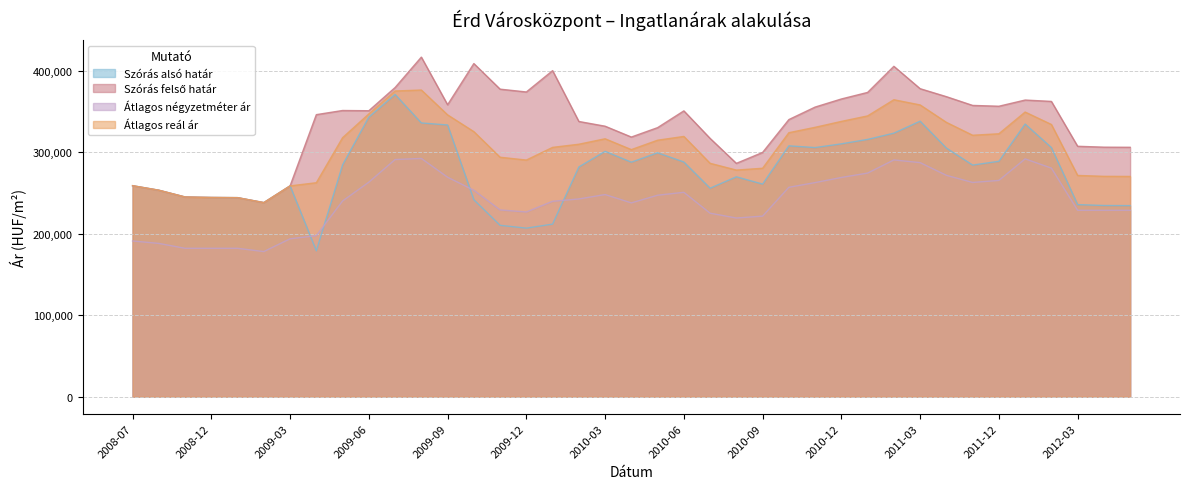

Reading left to right, transcribe all the data shown in this chart.

Szórás alsó határ: 2008-07=258780	2008-10=253242	2008-11=244936	2008-12=244342	2009-01=244119	2009-02=238033	2009-03=258535	2009-04=178922	2009-05=284291	2009-06=342886	2009-07=370678	2009-08=335758	2009-09=333252	2009-10=241569	2009-11=210188	2009-12=206730	2010-01=211669	2010-02=281724	2010-03=300917	2010-04=287621	2010-05=299158	2010-06=287851	2010-07=255704	2010-08=269698	2010-09=260758	2010-10=307679	2010-11=305551	2010-12=310123	2011-01=315557	2011-02=323216	2011-03=337914	2011-05=304961	2011-11=284077	2011-12=288701	2012-01=334392	2012-02=305602	2012-03=235600	2012-04=234512	2012-05=234368
Szórás felső határ: 2008-07=258780	2008-10=253242	2008-11=244936	2008-12=244342	2009-01=244119	2009-02=238033	2009-03=258535	2009-04=345932	2009-05=351023	2009-06=350726	2009-07=379178	2009-08=416492	2009-09=358062	2009-10=408579	2009-11=377198	2009-12=373740	2010-01=399893	2010-02=337562	2010-03=331755	2010-04=318459	2010-05=329996	2010-06=350563	2010-07=316792	2010-08=286196	2010-09=299582	2010-10=339881	2010-11=355225	2010-12=365149	2011-01=373197	2011-02=405210	2011-03=377772	2011-05=367993	2011-11=357251	2011-12=356245	2012-01=363834	2012-02=362166	2012-03=307130	2012-04=306042	2012-05=305898
Átlagos négyzetméter ár: 2008-07=191000	2008-10=188000	2008-11=182000	2008-12=182000	2009-01=182000	2009-02=178000	2009-03=193682	2009-04=197547	2009-05=240055	2009-06=263102	2009-07=290876	2009-08=292230	2009-09=269183	2009-10=253227	2009-11=229047	2009-12=226547	2010-01=239649	2010-02=242536	2010-03=247922	2010-04=237707	2010-05=247112	2010-06=250677	2010-07=225052	2010-08=219154	2010-09=221477	2010-10=256829	2010-11=262593	2010-12=268888	2011-01=274256	2011-02=290383	2011-03=287083	2011-05=271539	2011-11=262763	2011-12=265266	2012-01=291677	2012-02=280387	2012-03=228621	2012-04=228621	2012-05=228621
Átlagos reál ár: 2008-07=258780	2008-10=253242	2008-11=244936	2008-12=244342	2009-01=244119	2009-02=238033	2009-03=258535	2009-04=262427	2009-05=317657	2009-06=346806	2009-07=374928	2009-08=376125	2009-09=345657	2009-10=325074	2009-11=293693	2009-12=290235	2010-01=305781	2010-02=309643	2010-03=316336	2010-04=303040	2010-05=314577	2010-06=319207	2010-07=286248	2010-08=277947	2010-09=280170	2010-10=323780	2010-11=330388	2010-12=337636	2011-01=344377	2011-02=364213	2011-03=357843	2011-05=336477	2011-11=320664	2011-12=322473	2012-01=349113	2012-02=333884	2012-03=271365	2012-04=270277	2012-05=270133